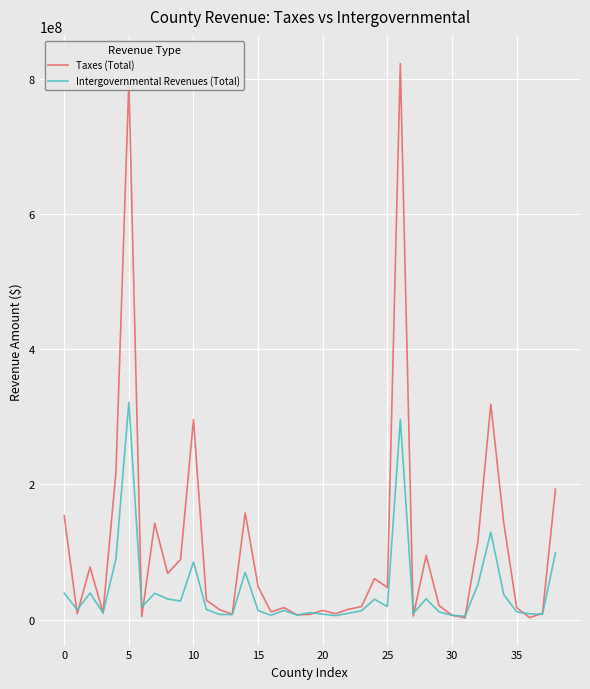

Which series has the largest total across all categories?

Taxes (Total)